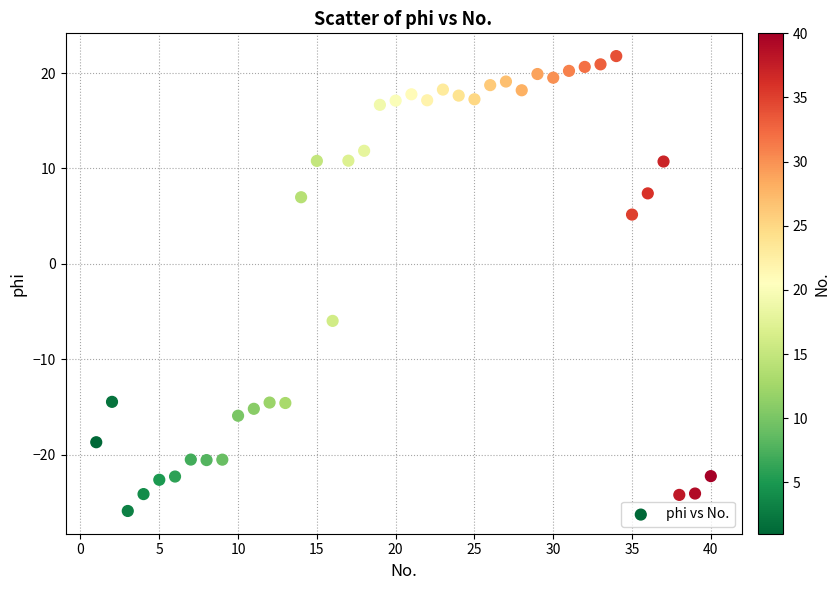

What is the range of Y values (max minus min)?

47.7